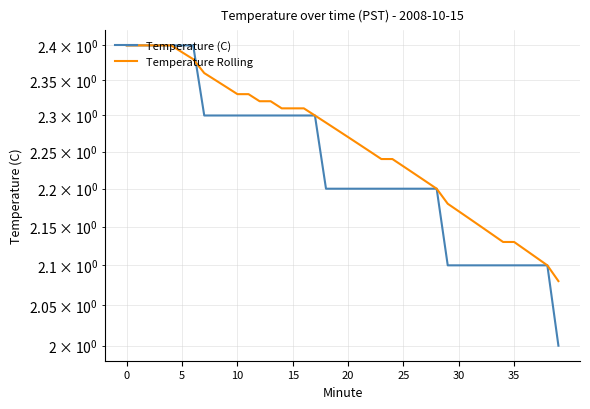

What is the maximum value shown in the chart?

2.4